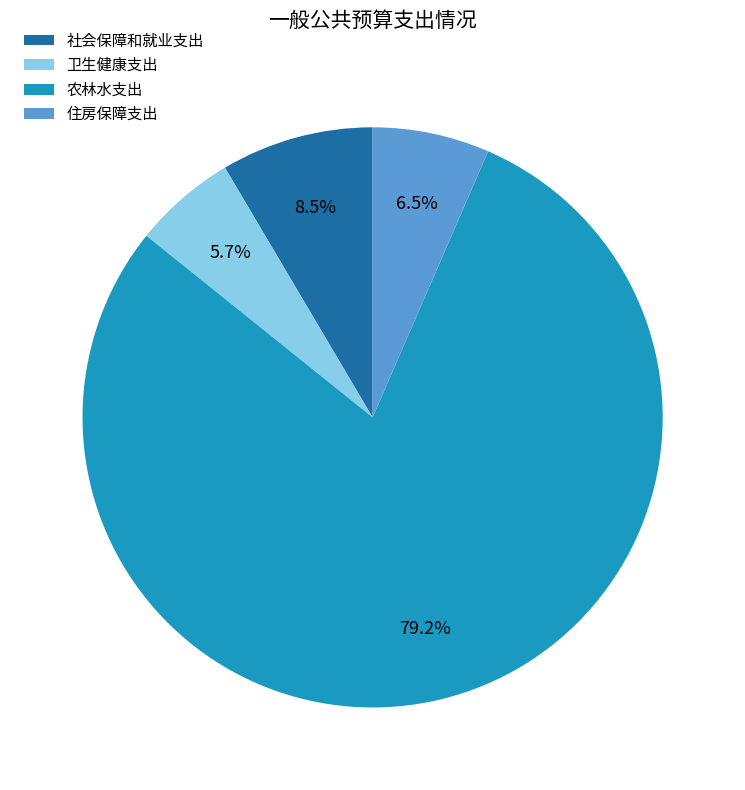

How many slices are in this pie chart?

4